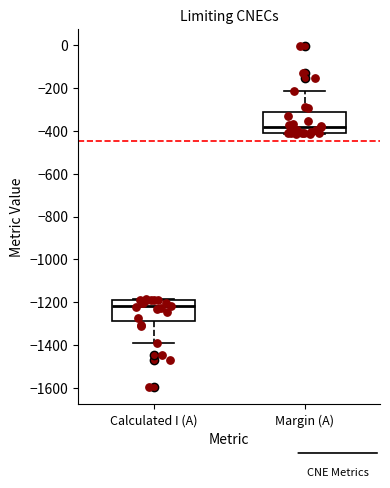

Which box's median line is the highest?

Margin (A)